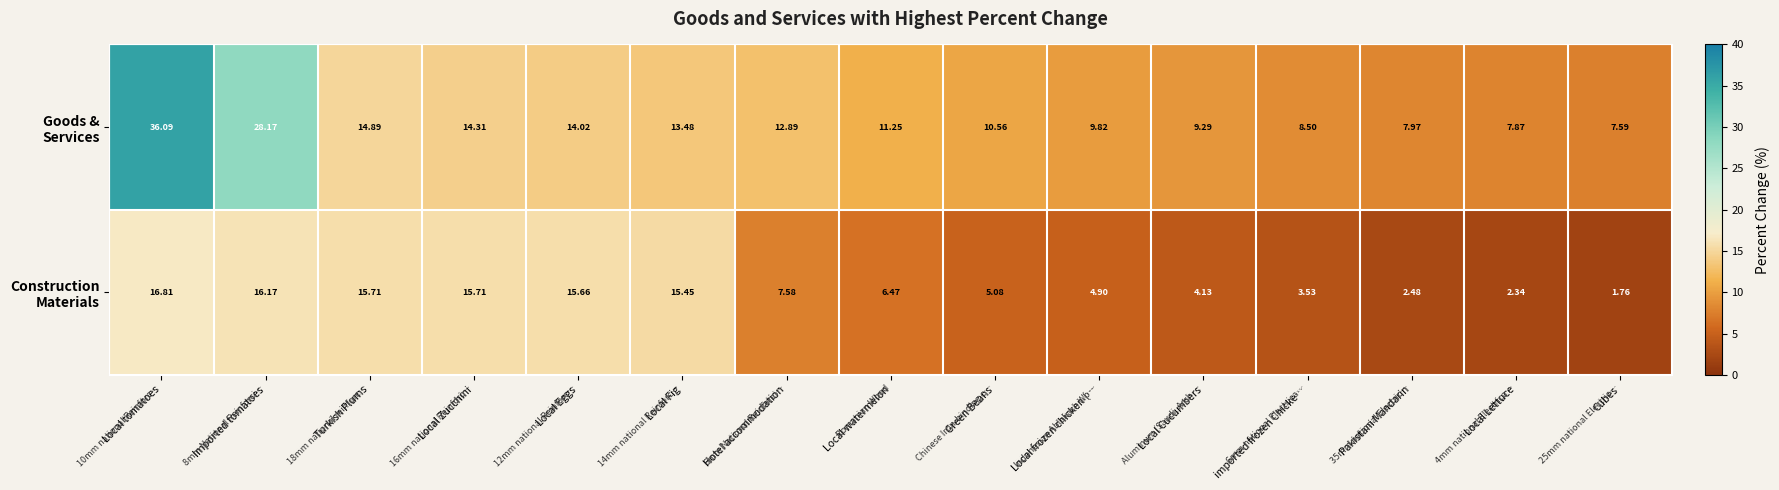

Which category has the lowest value across all series?

Cubes